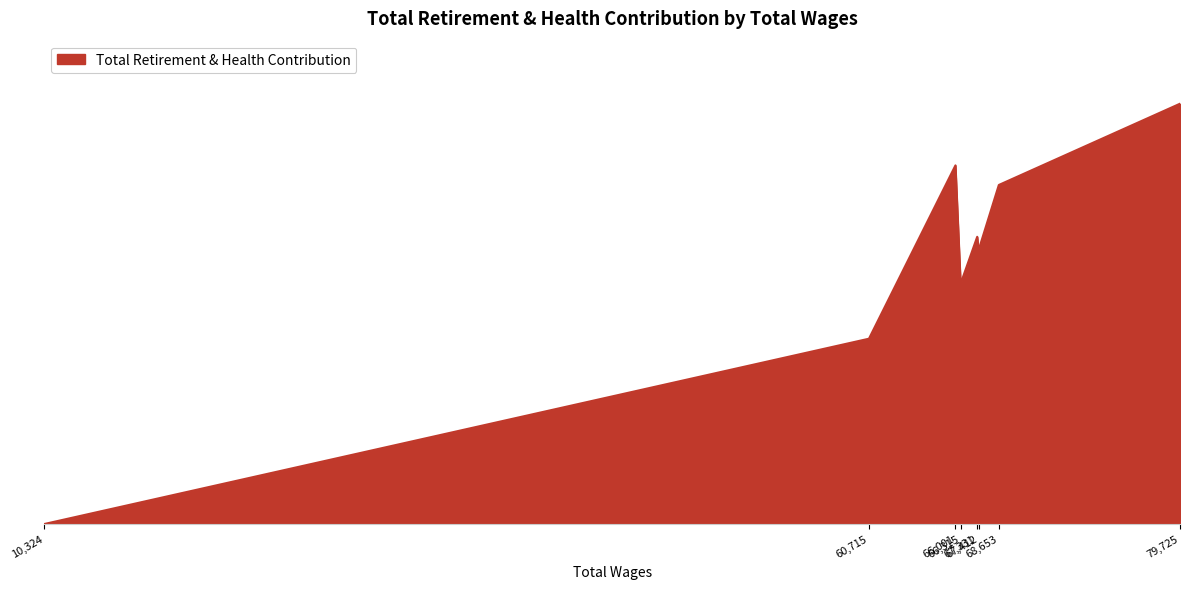

Count the number of categories in the chart.

8